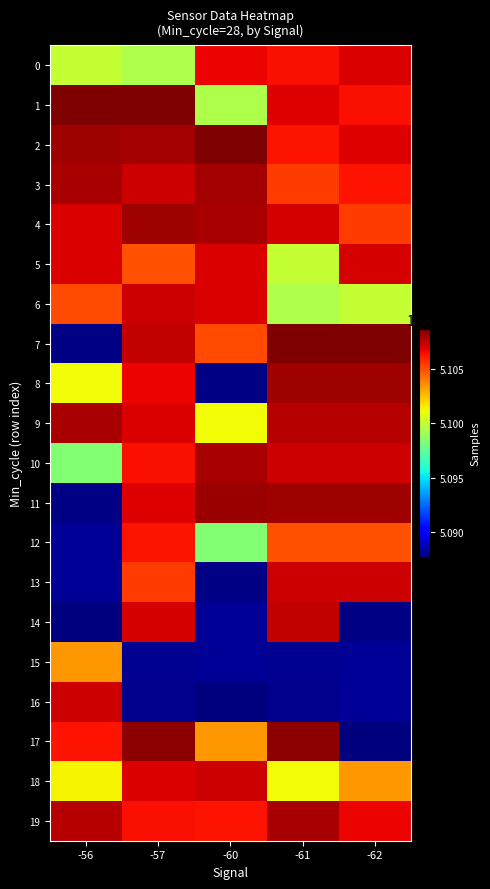

Between -57 and -60, which is larger?

-60